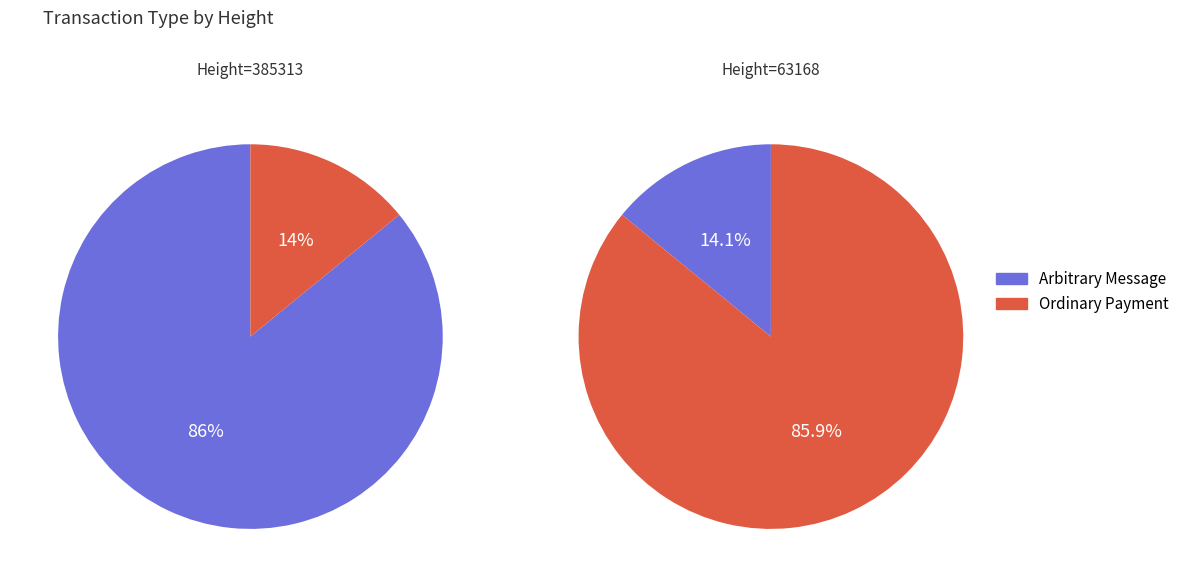

Which series has the widest spread of values?

385313